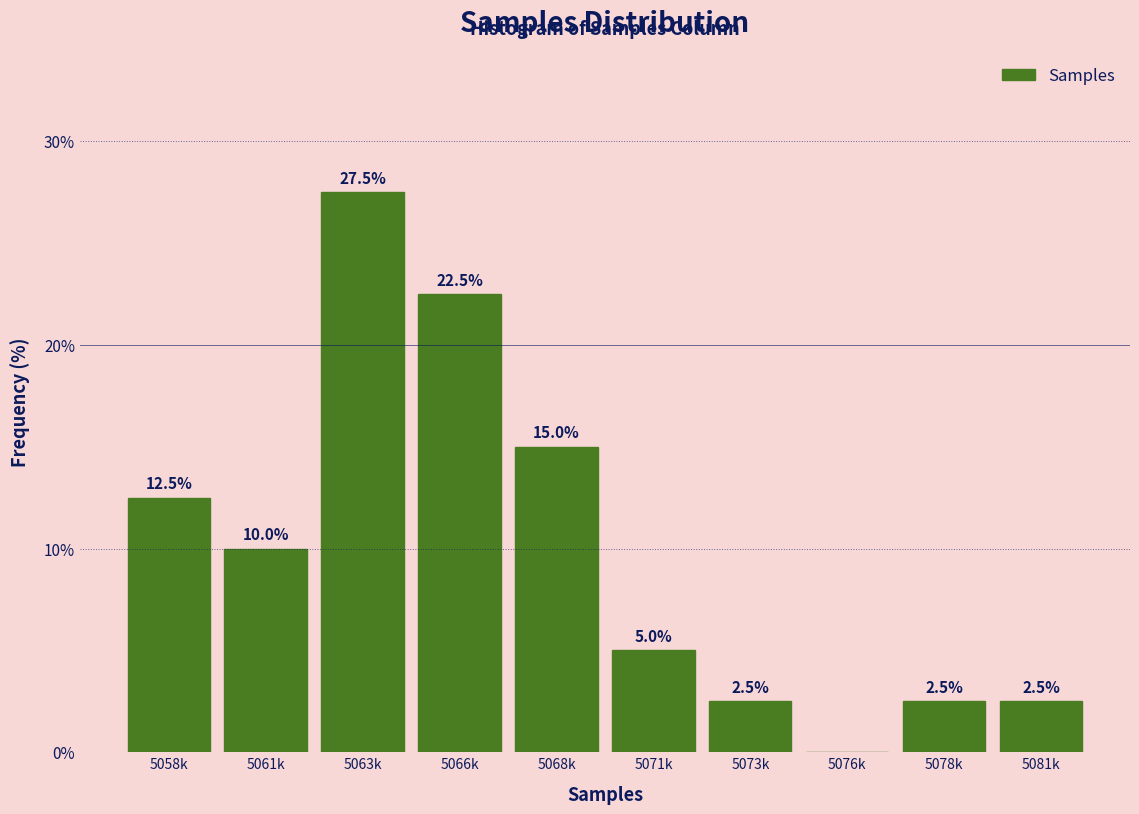

Reading left to right, what are all the values shown in this chart?

5058k=12.5	5061k=10.0	5063k=27.5	5066k=22.5	5068k=15.0	5071k=5.0	5073k=2.5	5076k=0.0	5078k=2.5	5081k=2.5